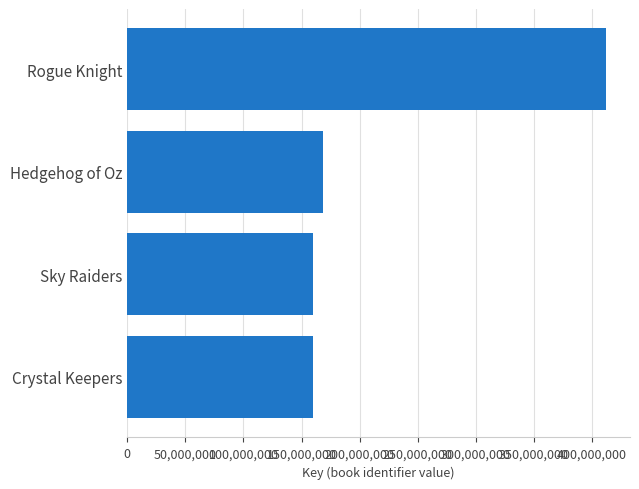

What is the sum of all values?

900199464